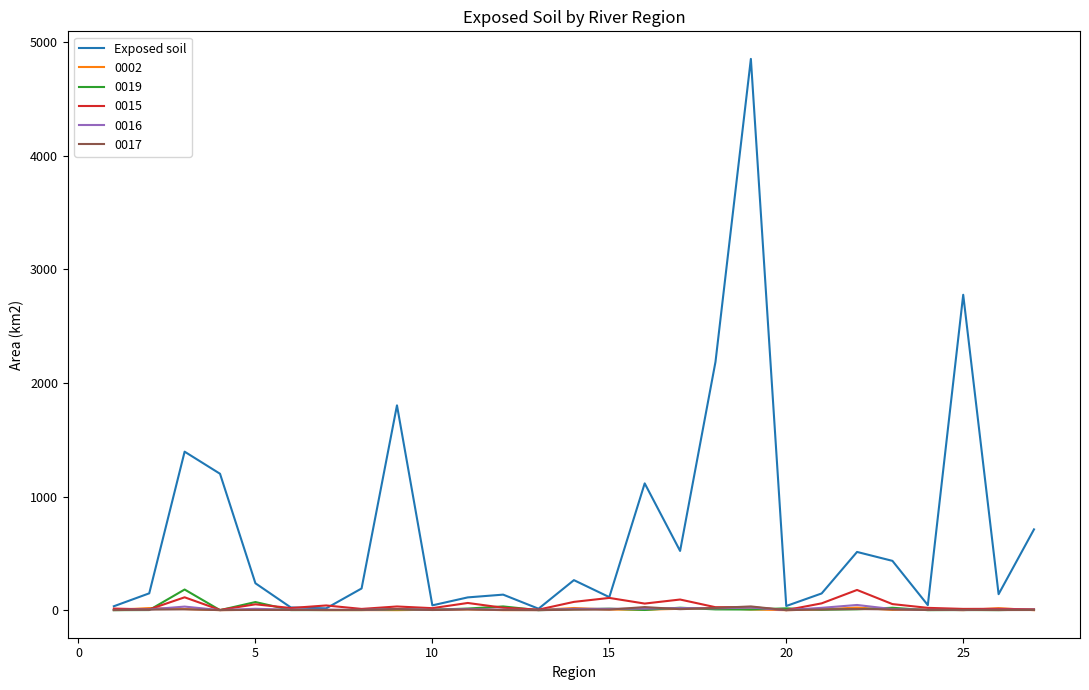

What is the maximum value shown in the chart?

4854.6